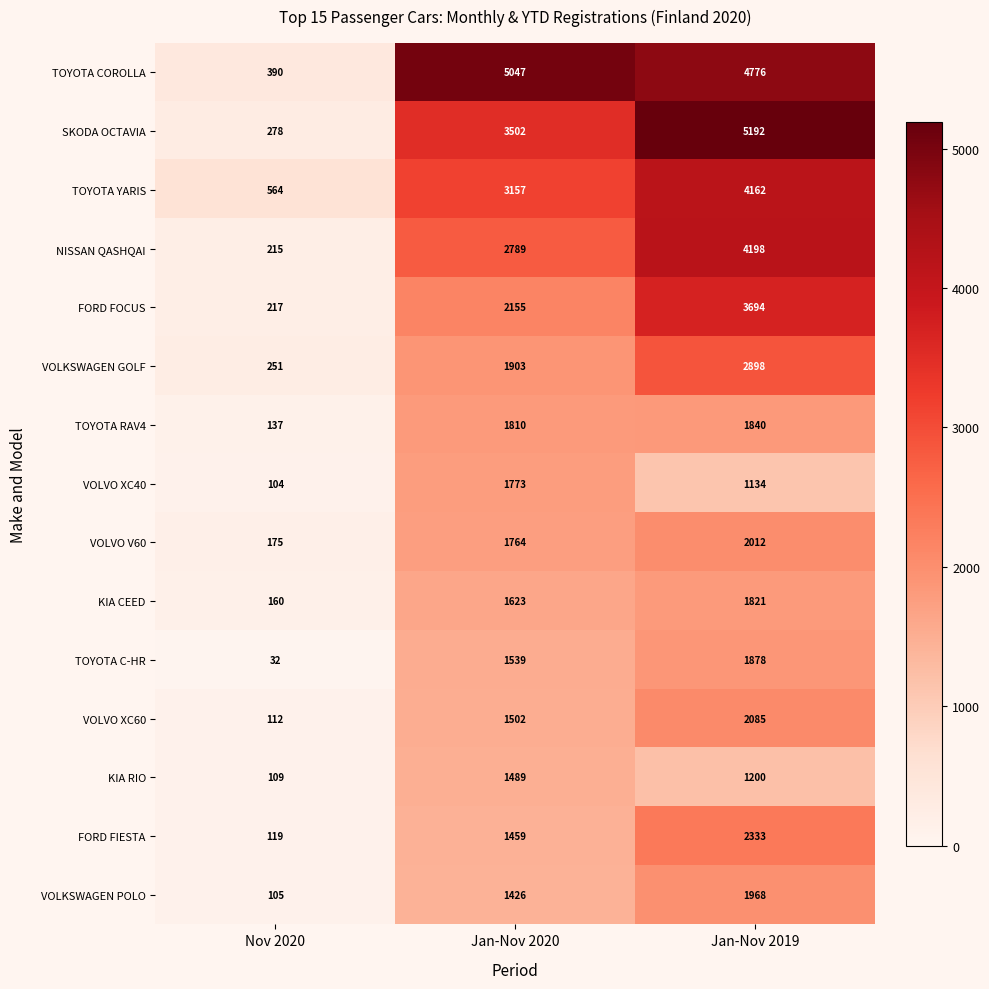

What is the difference between the maximum and minimum values in the NISSAN QASHQAI series?

3983